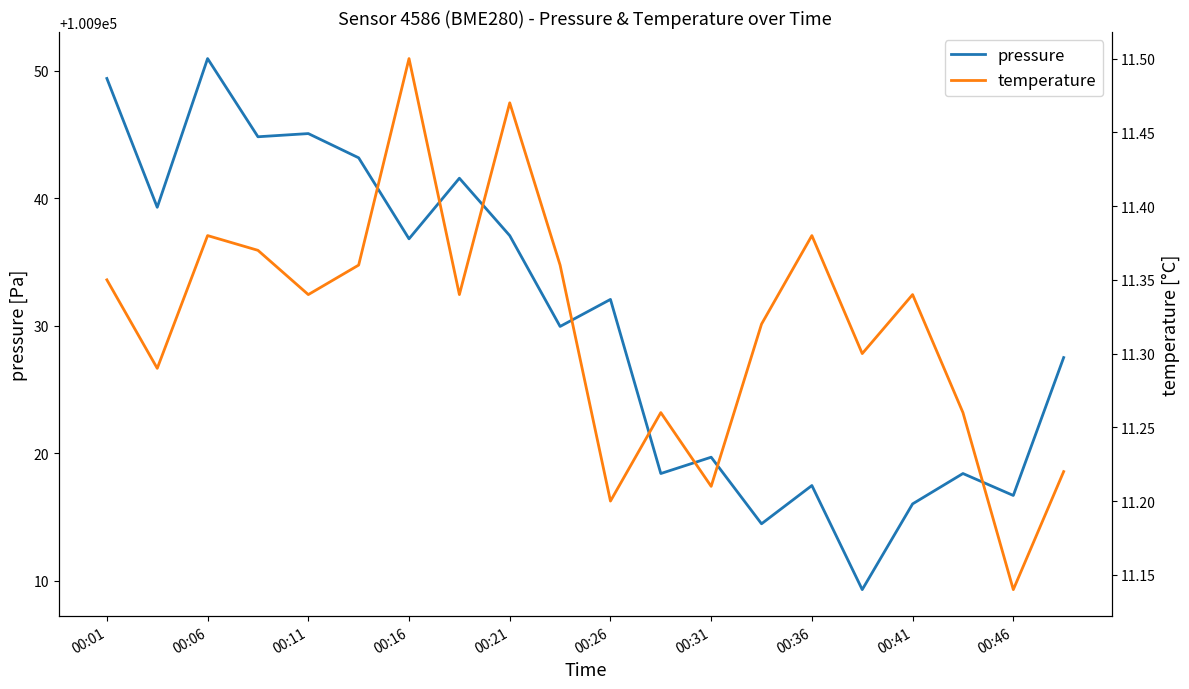

What is the total value across all series at 00:01?

100960.7